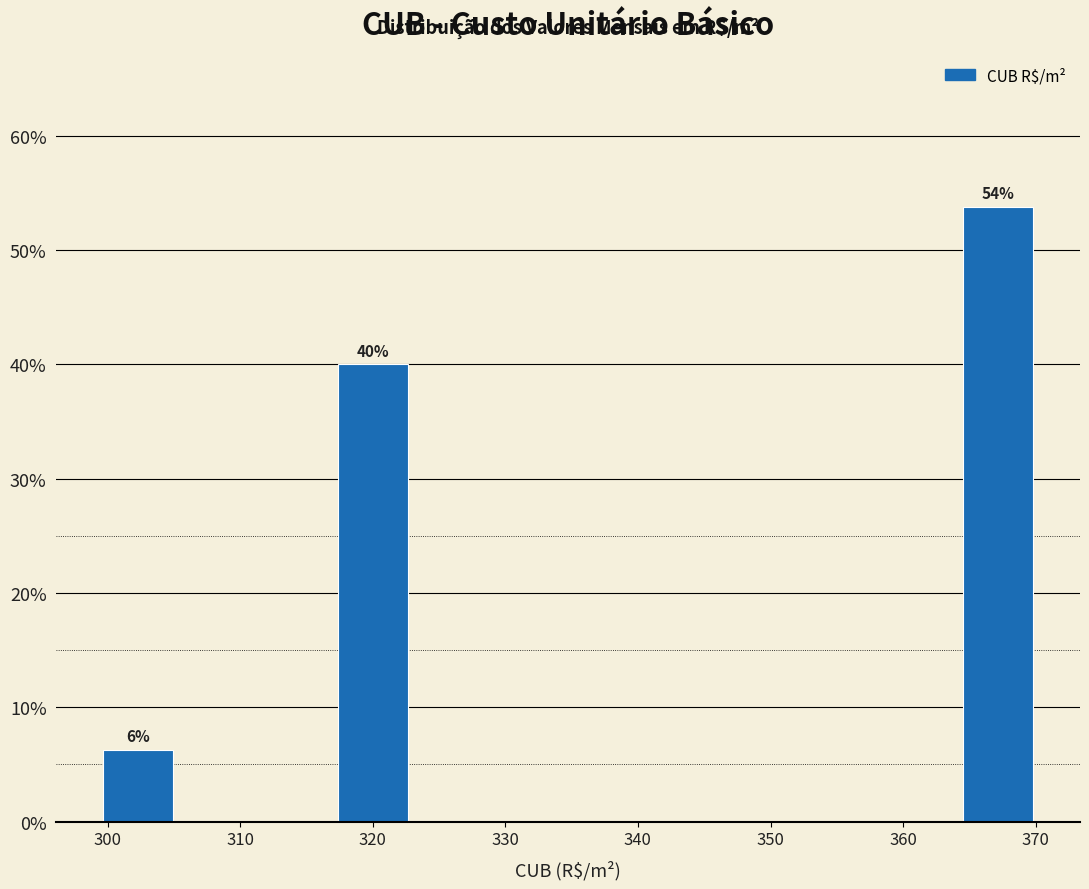

Over which range of the x-axis is the bar tallest?

365 to 370